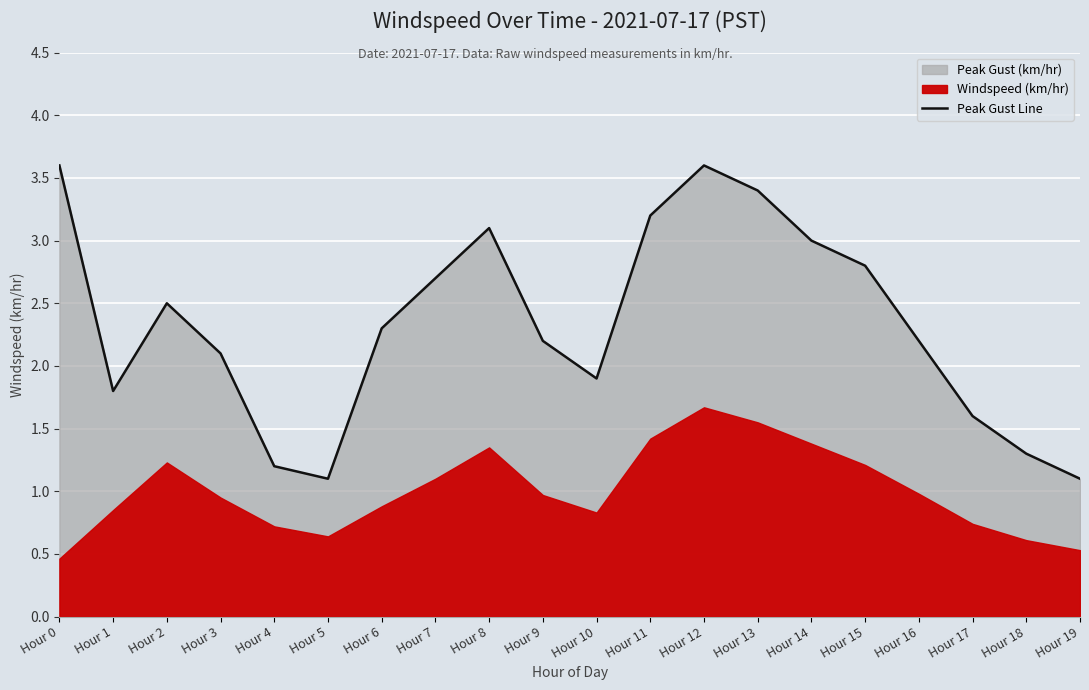

True or false: Peak Gust Line has a value of 3.6 at Hour 12.

True